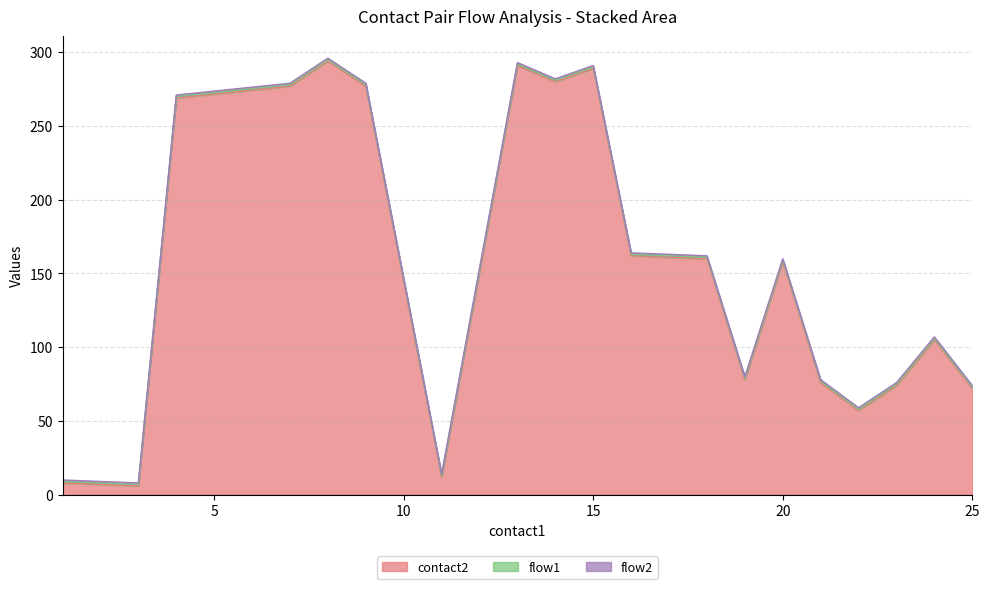

Reading left to right, transcribe all the data shown in this chart.

contact2: 8	6	269	277	294	277	12	291	280	289	162	160	78	158	76	57	74	105	72
flow1: 1	1	1	1	1	1	1	1	1	1	1	1	1	1	1	1	1	1	1
flow2: 1	1	1	1	1	1	1	1	1	1	1	1	1	1	1	1	1	1	1